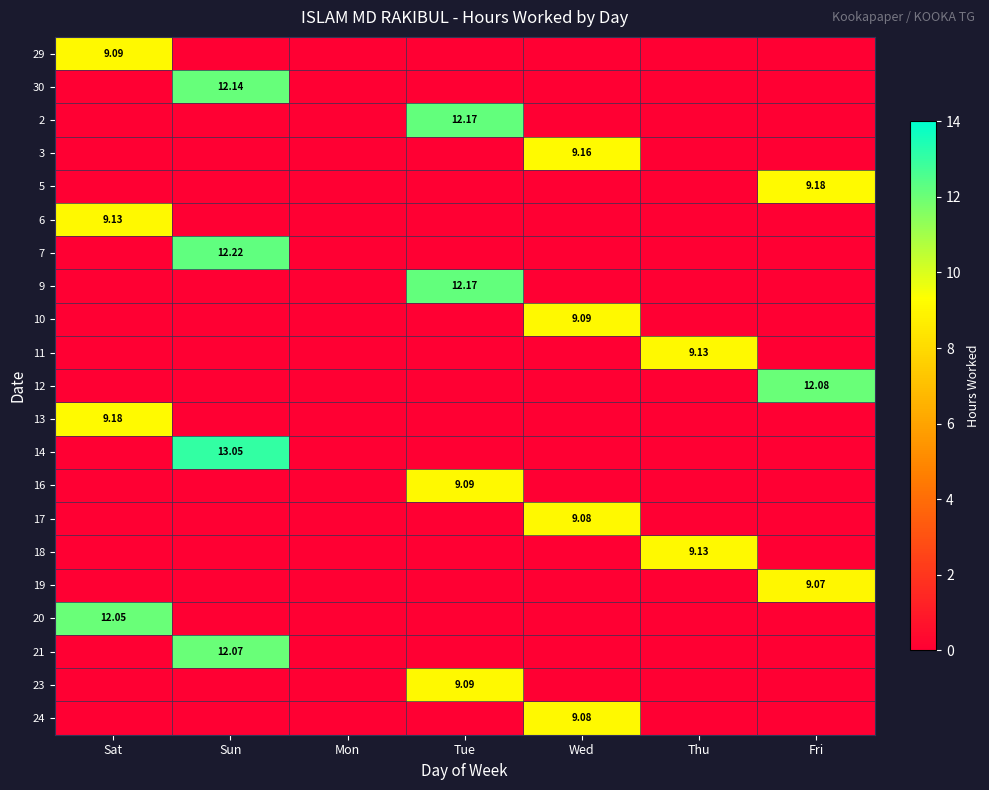

The value of 5 at Sat is -6.4. True or false?

False